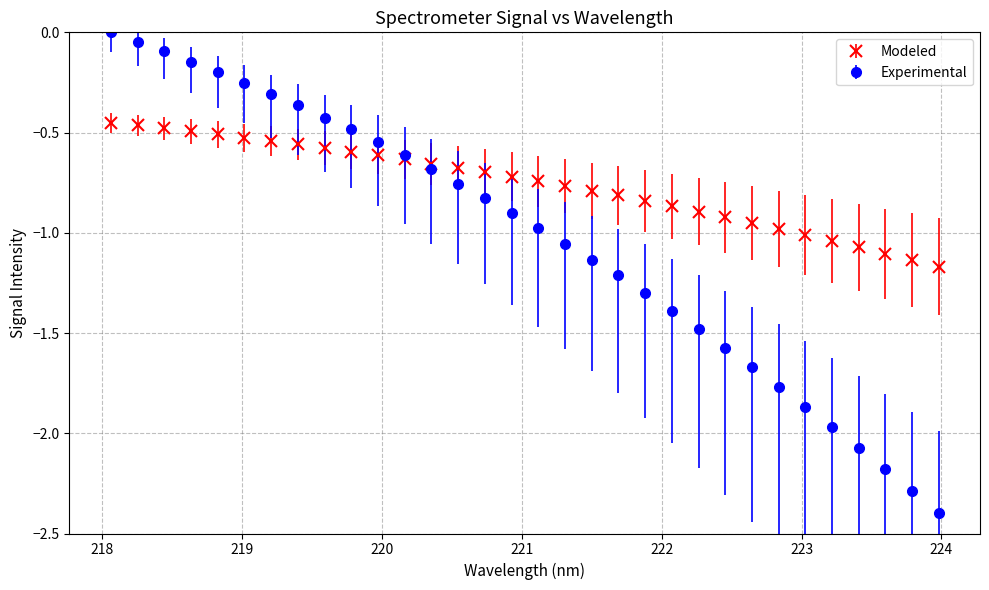

Which series has the largest range (max minus min)?

Experimental